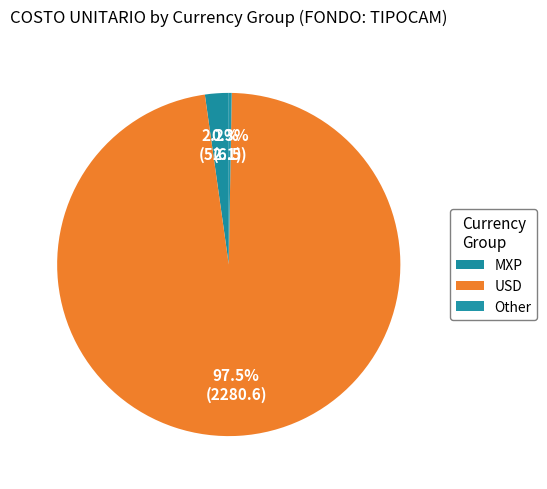

To the nearest percent, what is the difference between the largest and smallest slice percentages?

97%